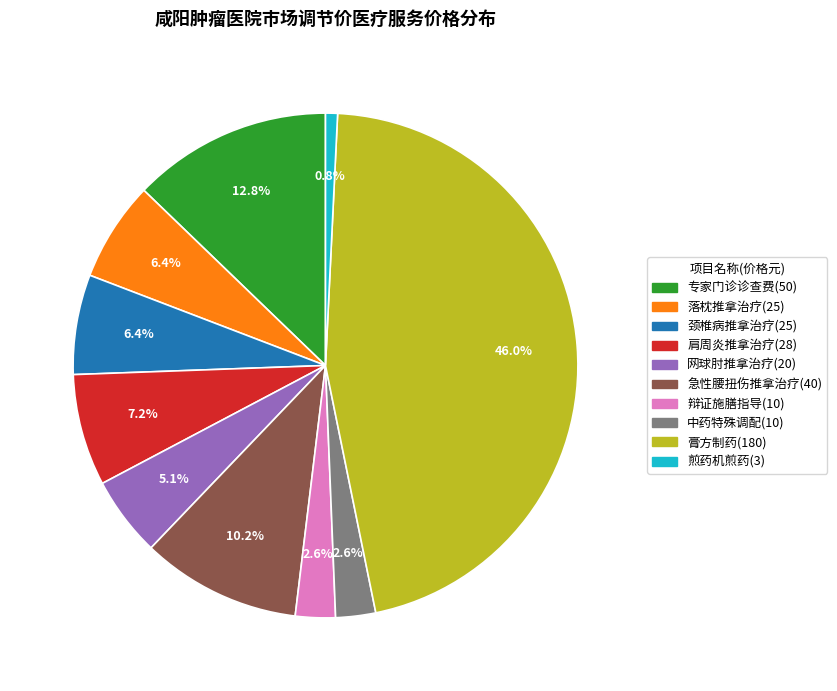

How many segments does this pie chart have?

10